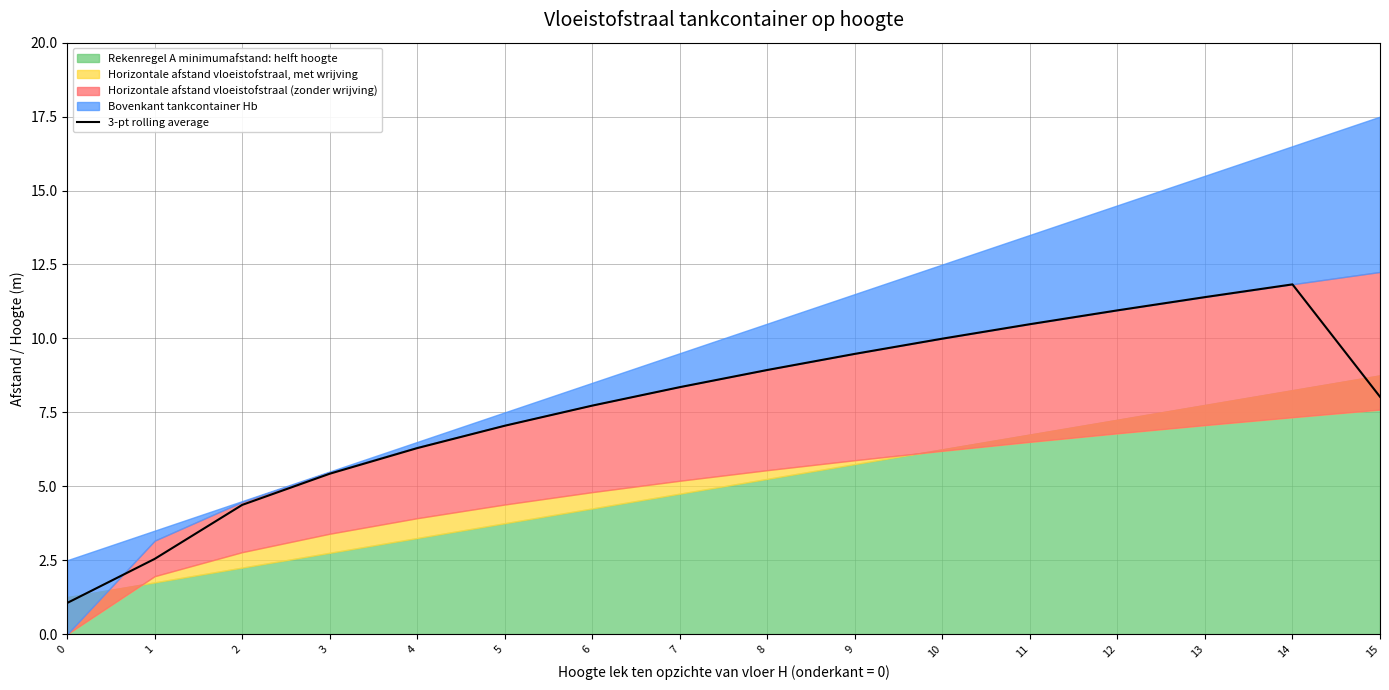

Which category has the highest value in the 3-pt rolling average series?

14